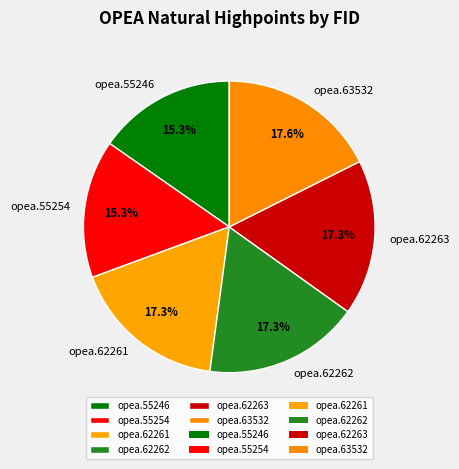

Between opea.63532 and opea.55246, which is larger?

opea.63532